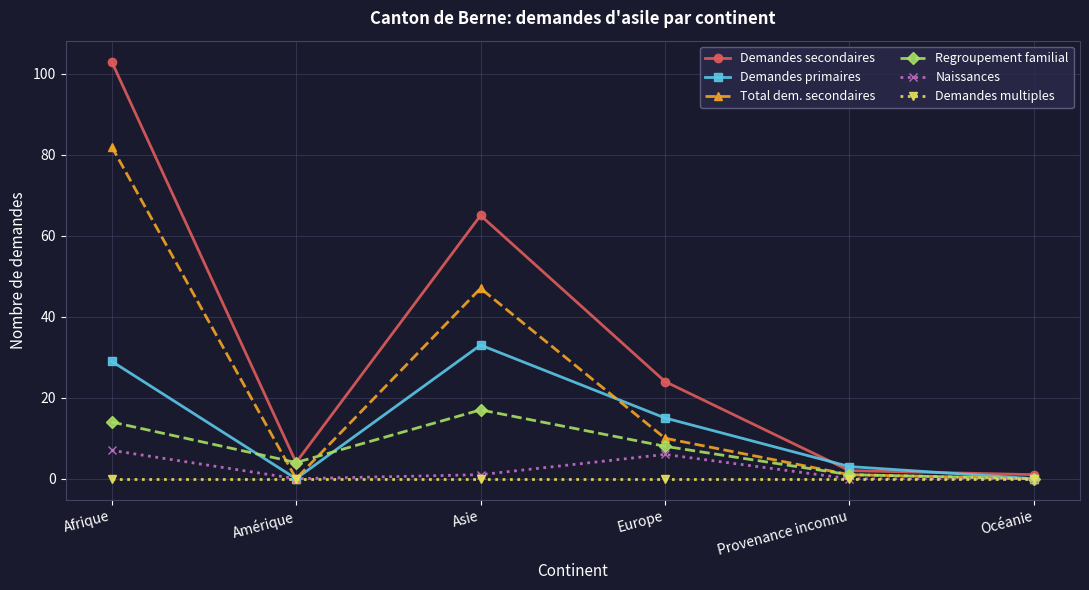

Between Amérique and Europe, which series saw the biggest shift?

Demandes secondaires